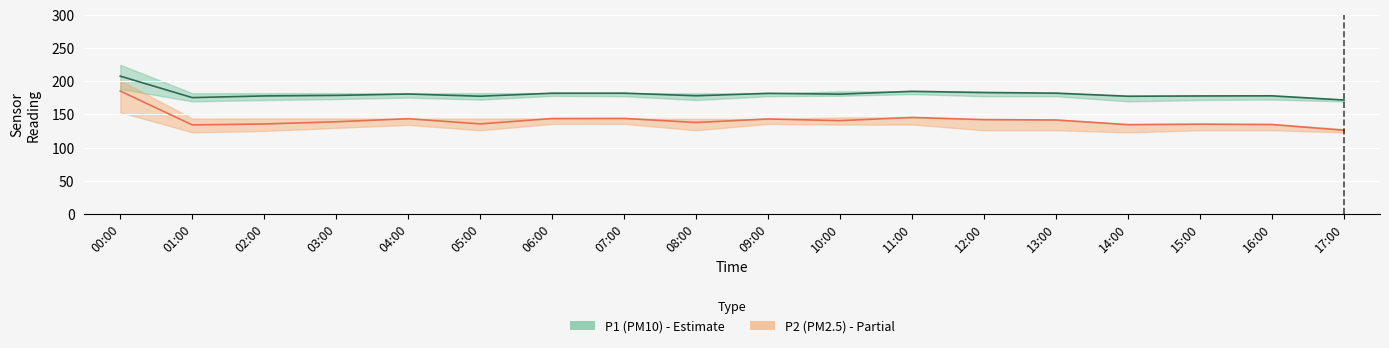

What is the value of the P2 point at the 3rd from the left?

135.6